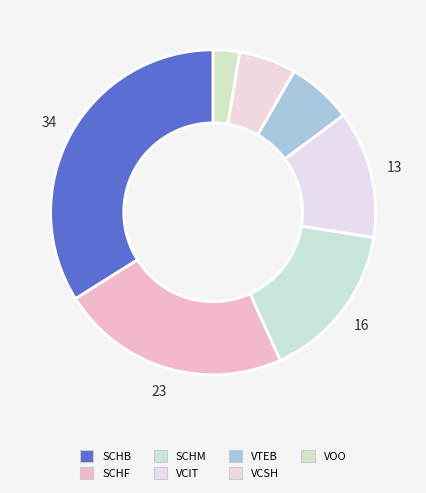

How many segments does this pie chart have?

7